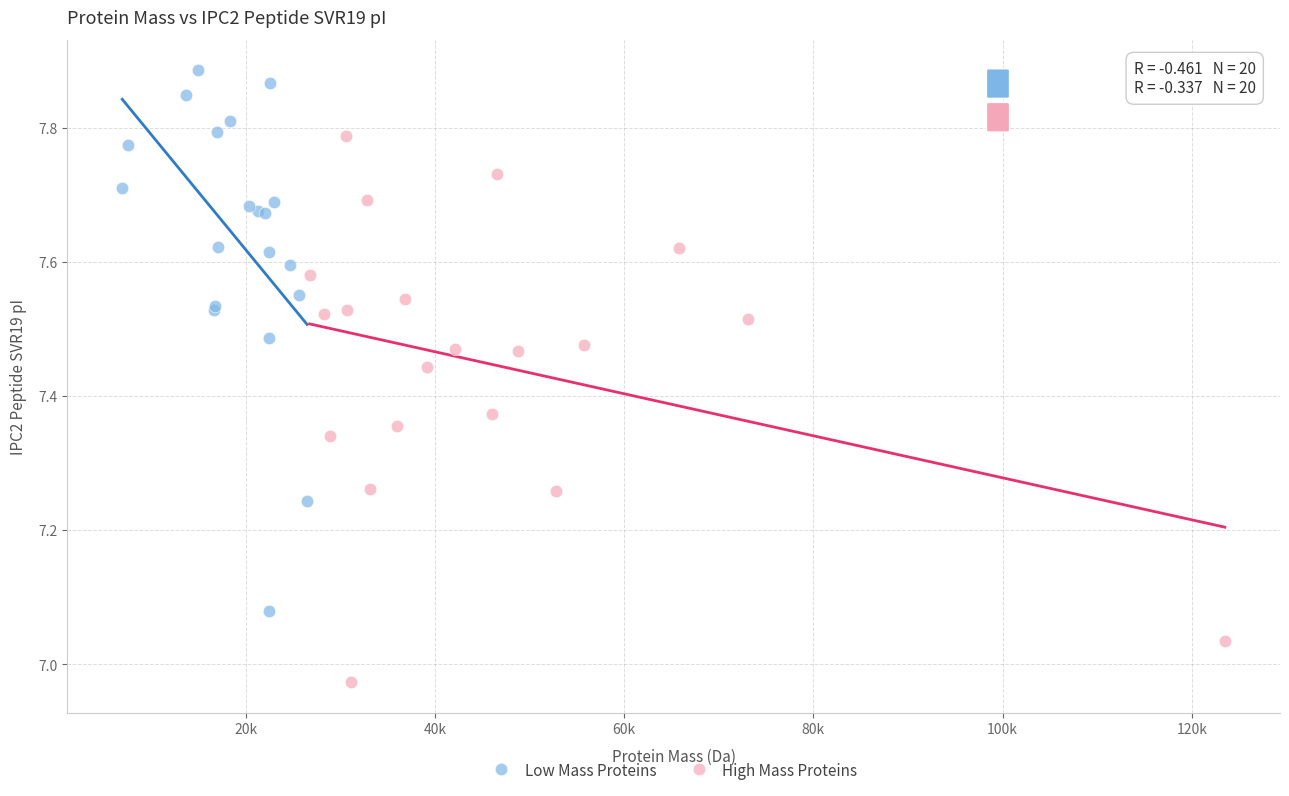

What are all the series names shown in the legend?

Low Mass Proteins, High Mass Proteins